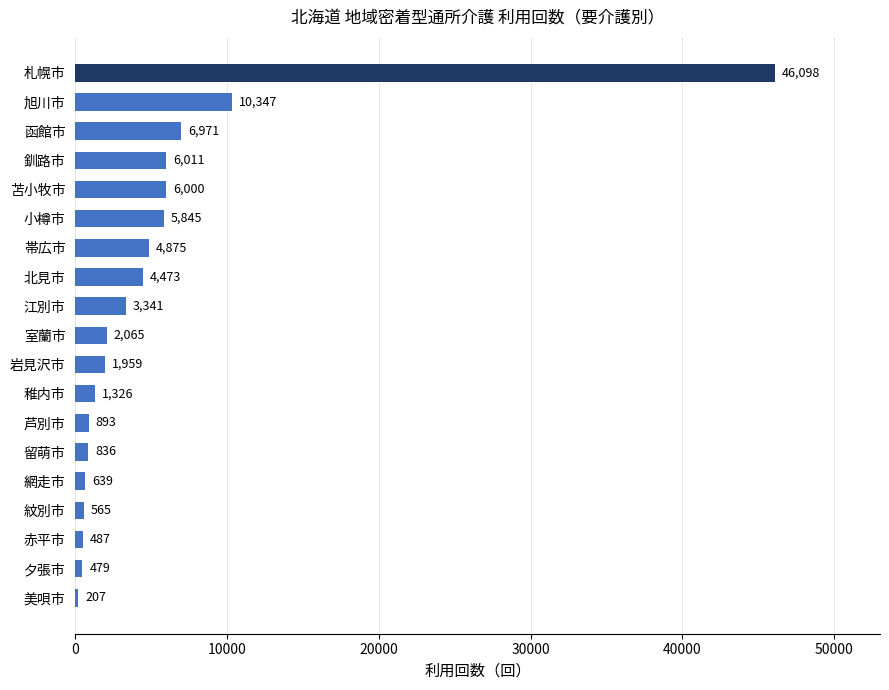

Is it true that the value at 岩見沢市 is 1959?

True